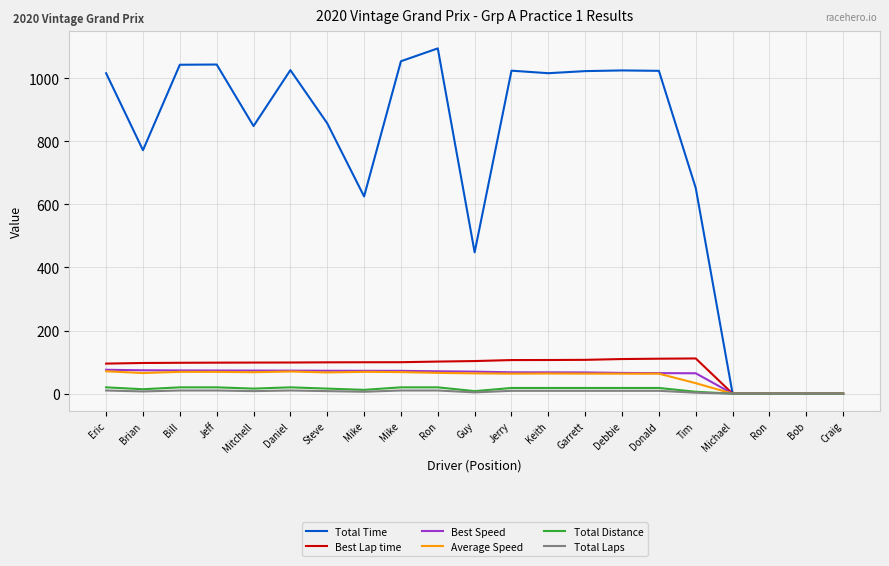

What is the average value of the Best Speed series?

57.0